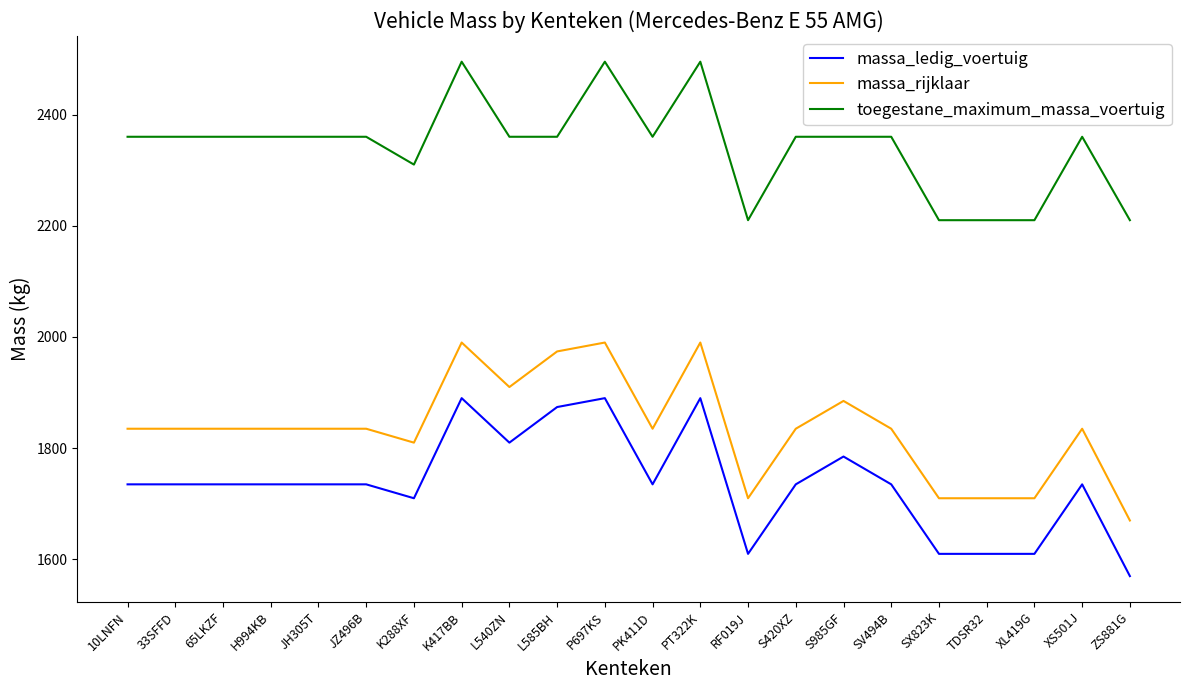

True or false: massa_rijklaar and toegestane_maximum_massa_voertuig intersect in this chart.

False